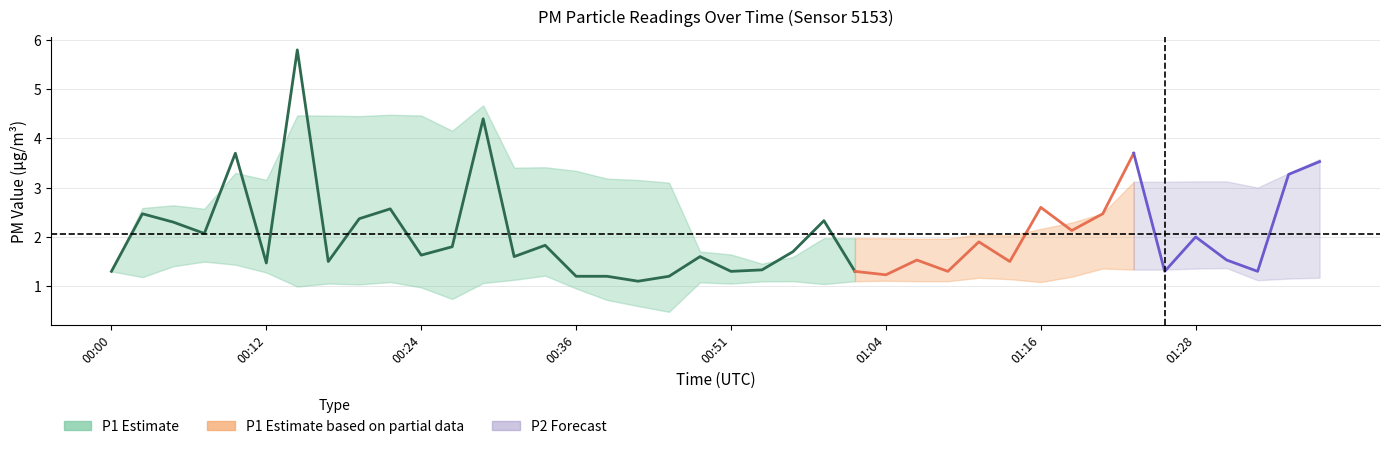

Is this an area chart (filled region under the line)?

No